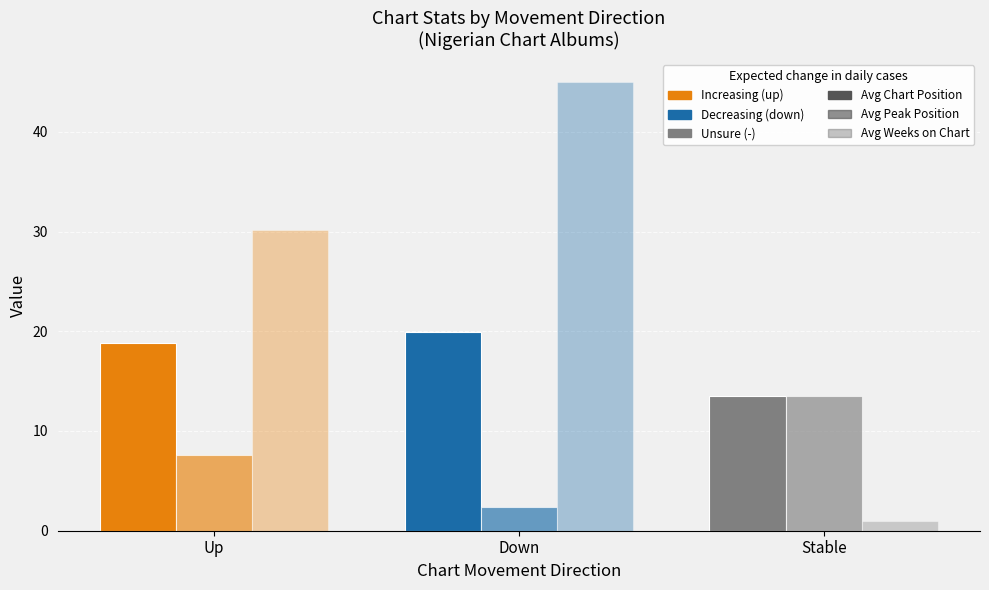

What is the label of the 1st bar from the left?

Up